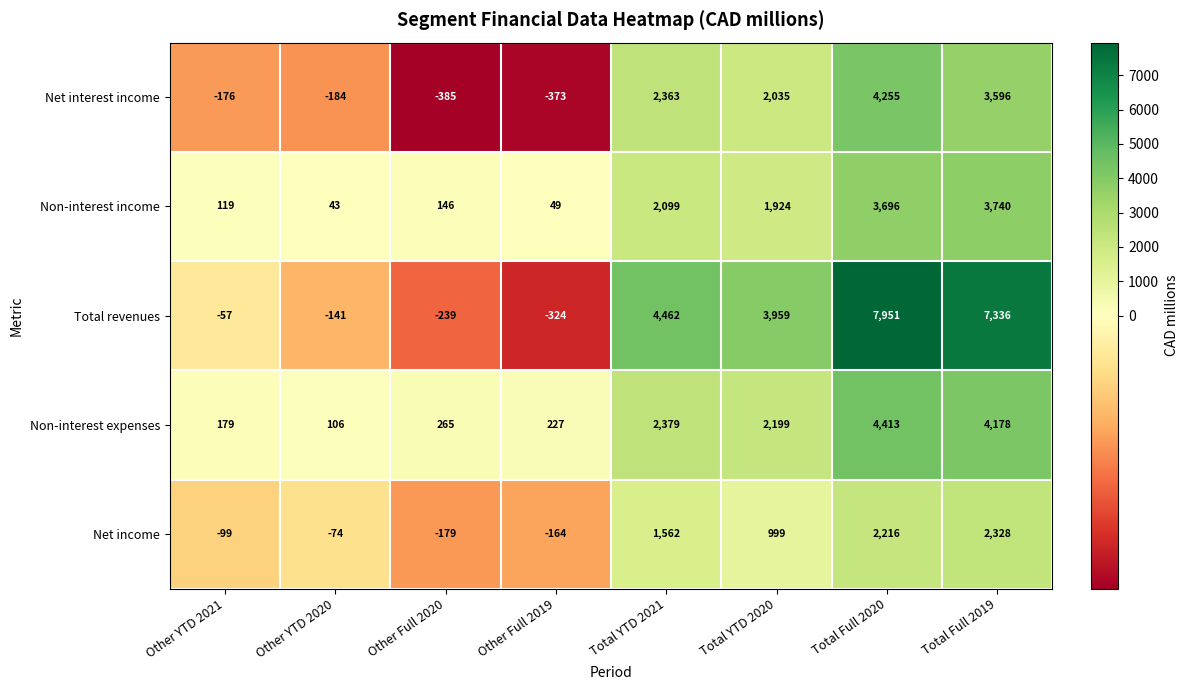

What is the maximum value shown in the chart?

7951